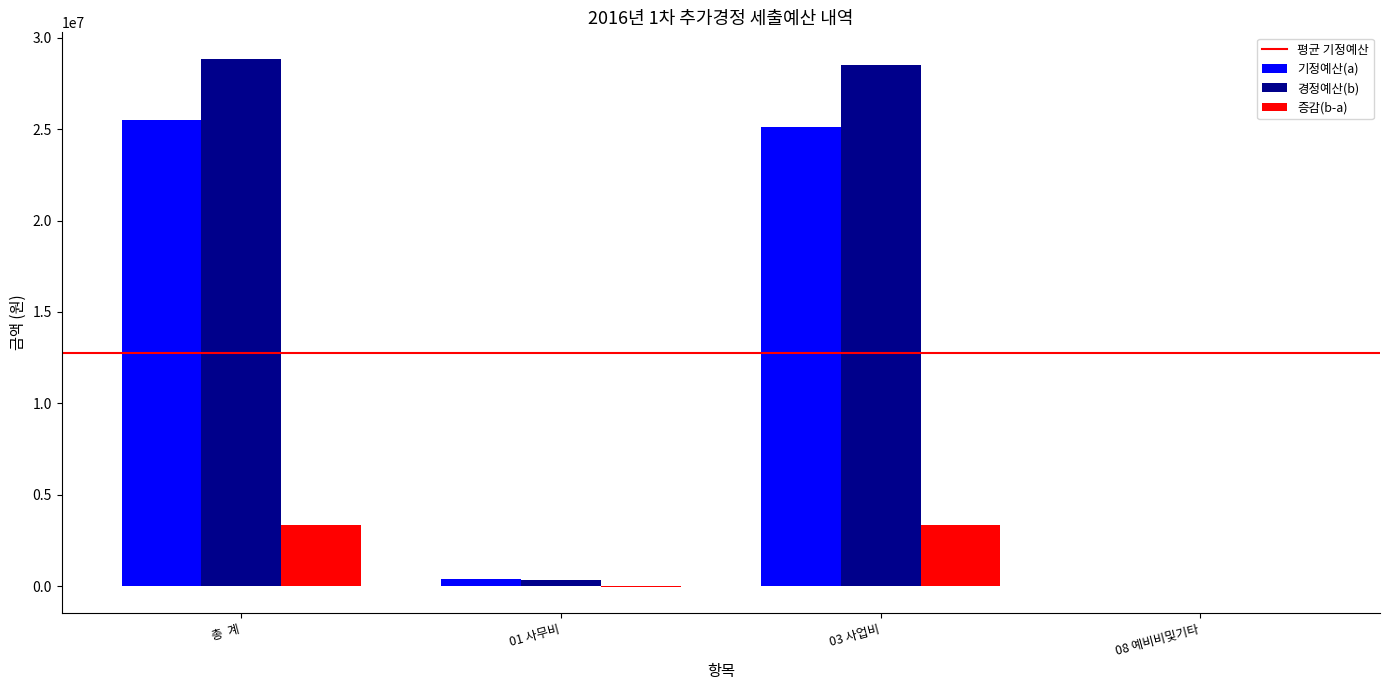

At which label is 증감(b-a) closest to 1675500?

08 예비비및기타